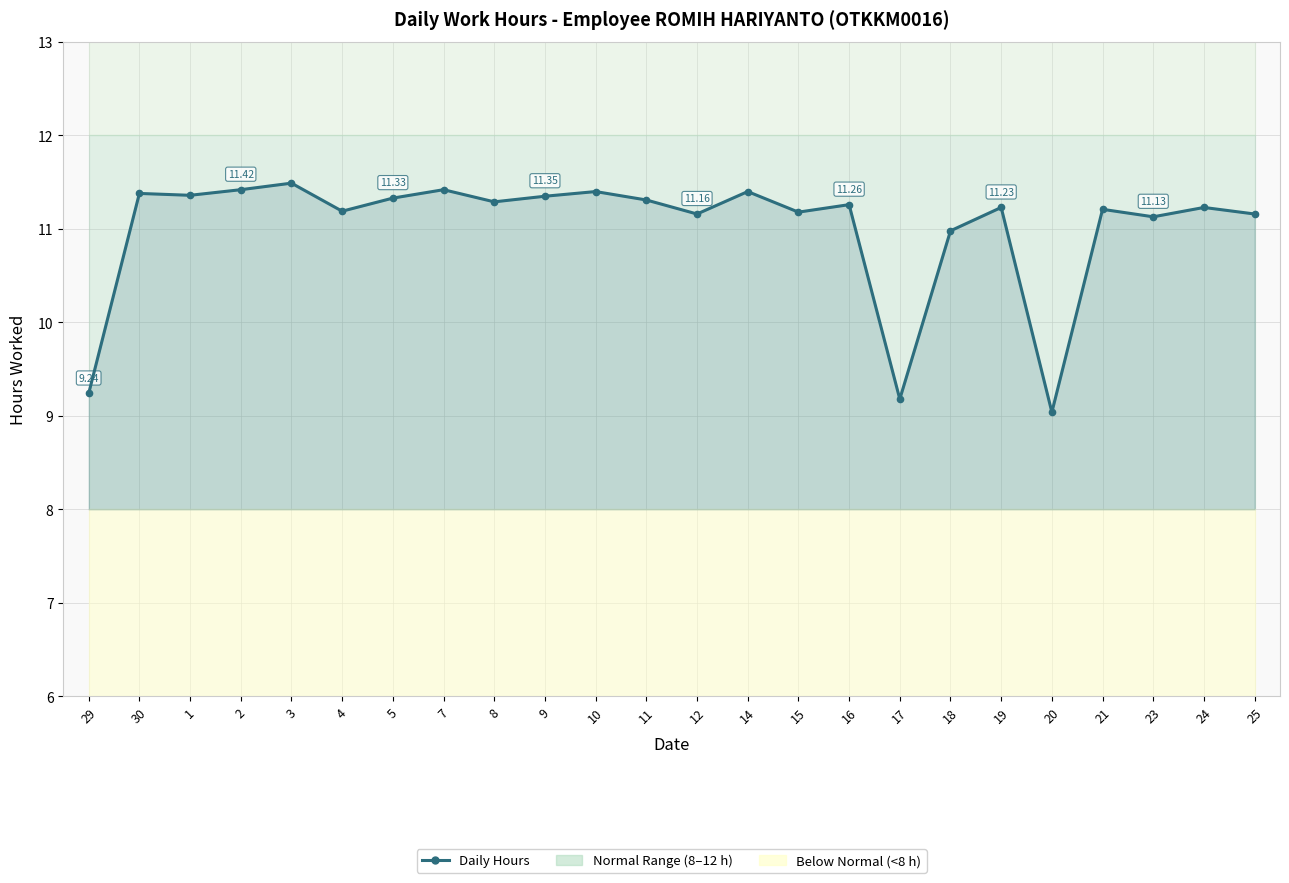

Is it true that the value at 17 is 13.9?

False